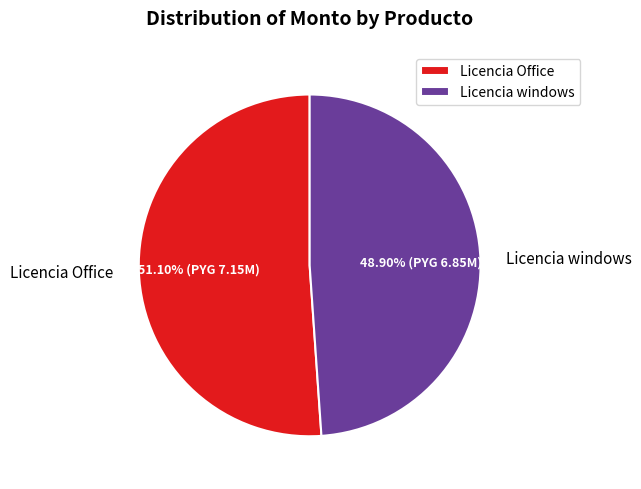

How many slices are in this pie chart?

2